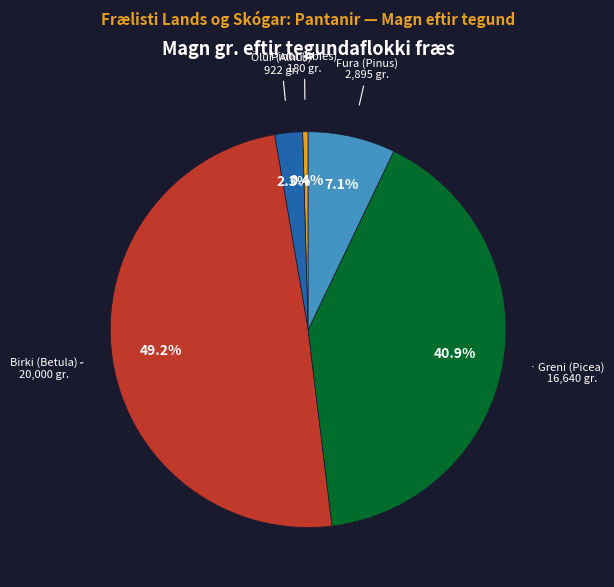

How many slices are in this pie chart?

5